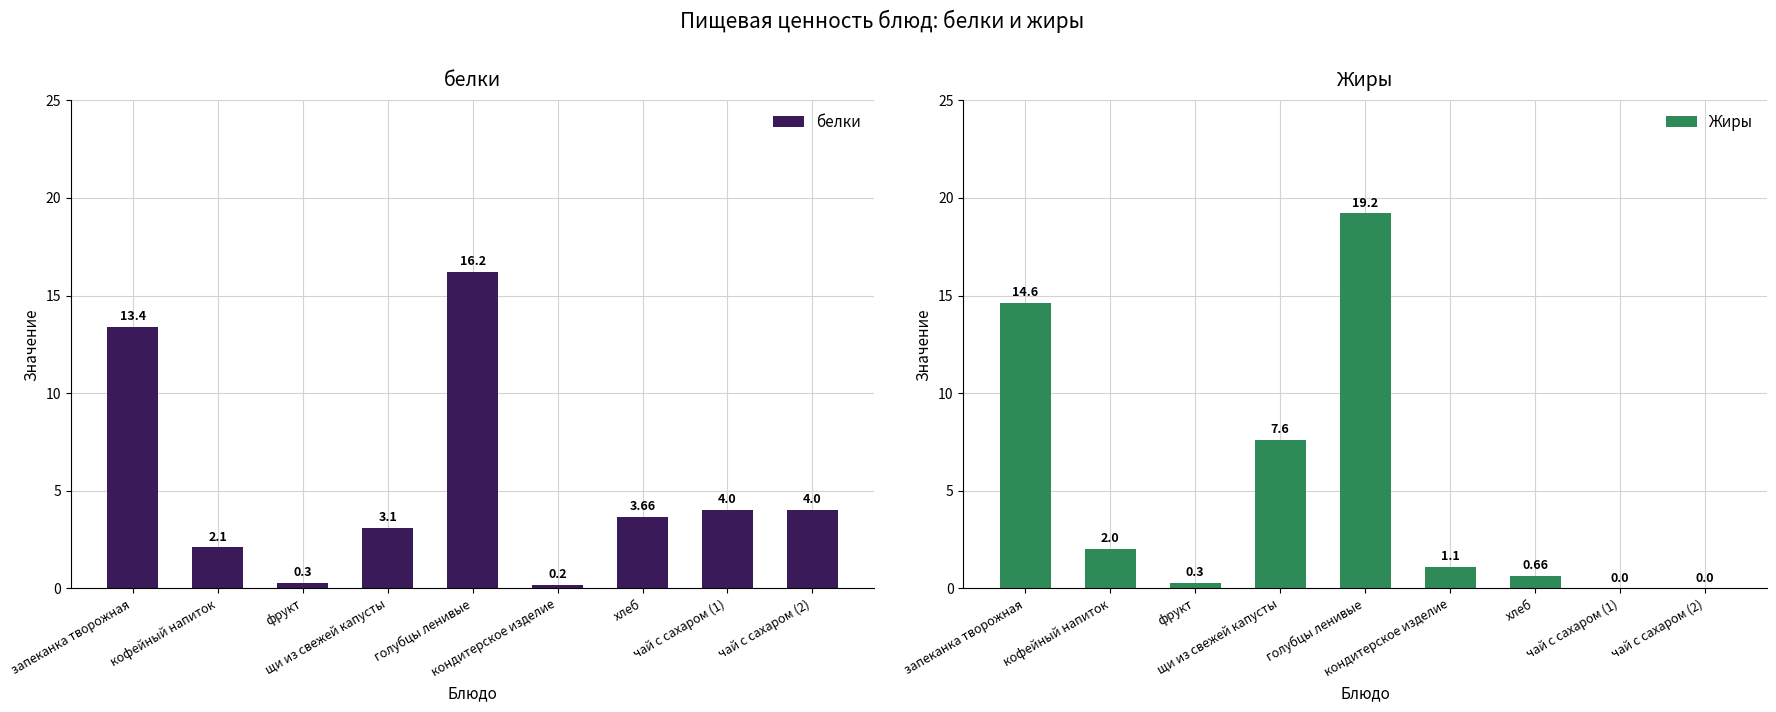

How many bars are there in each group?

2